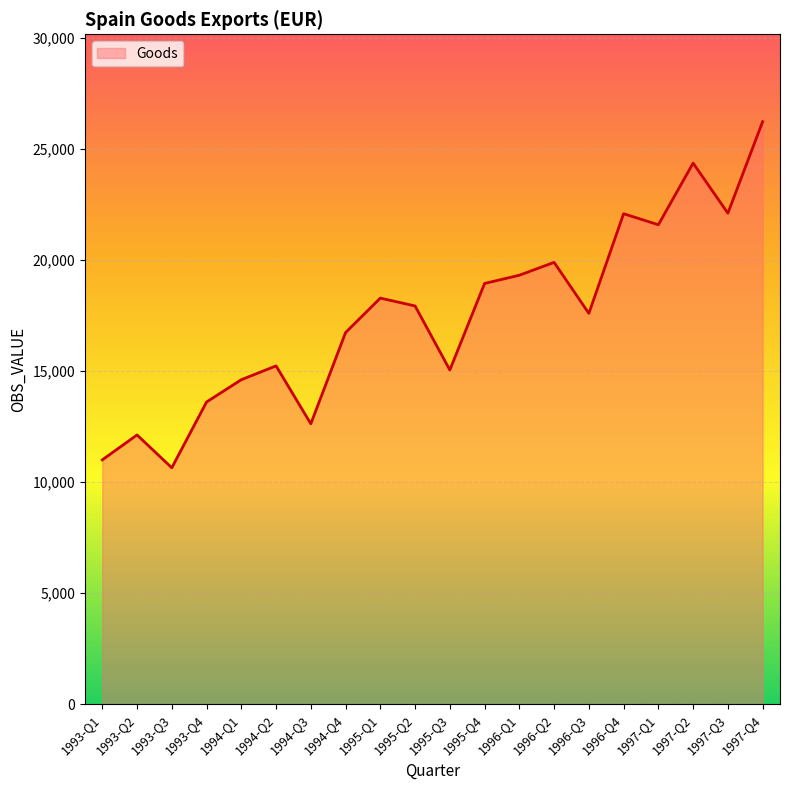

At which category does the data reach its first local peak?

1993-Q2